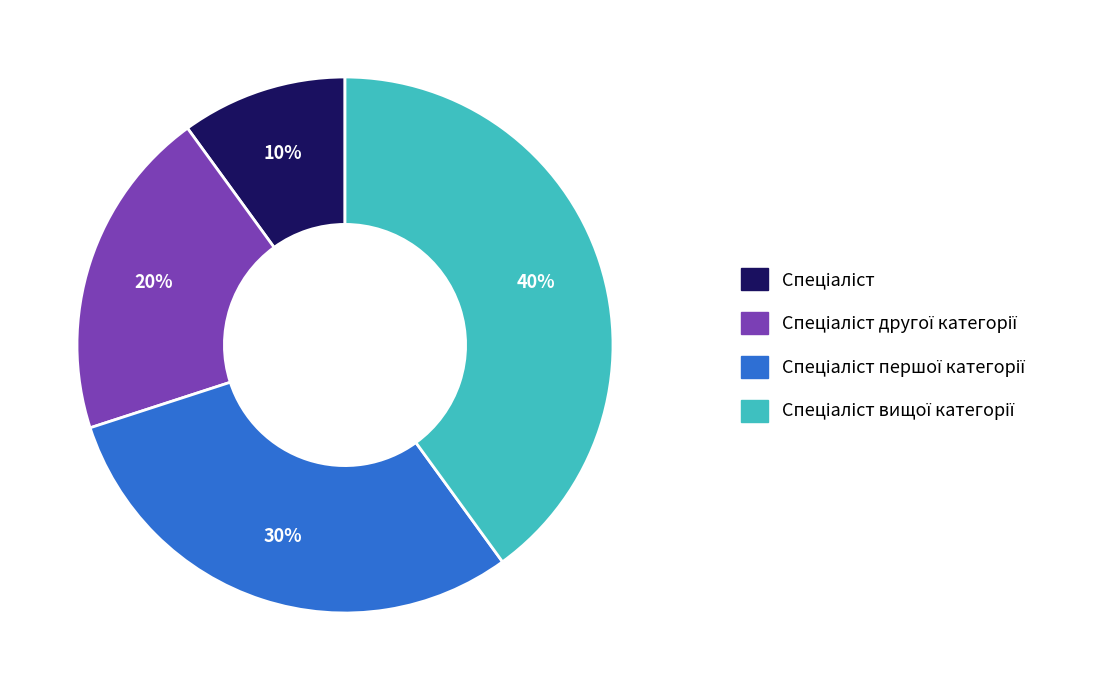

Does any single category account for the majority?

No